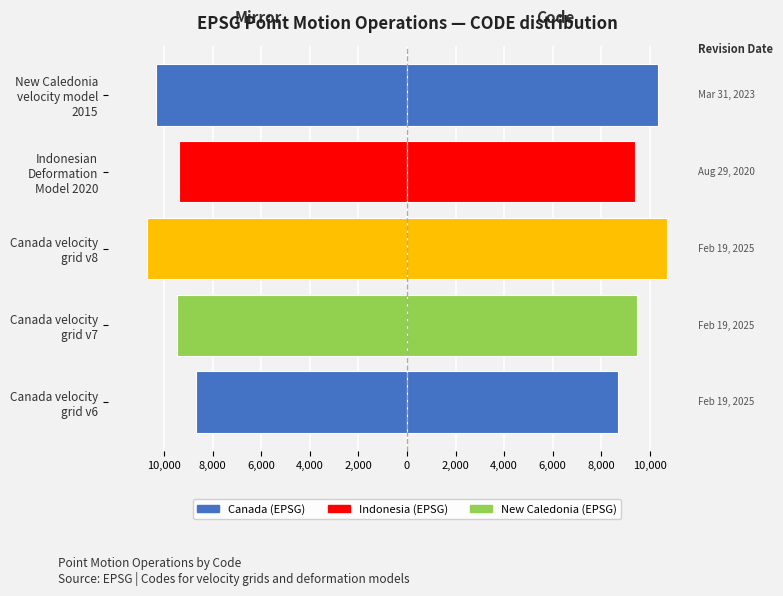

What is the lowest value of the Code (right) series?

8676